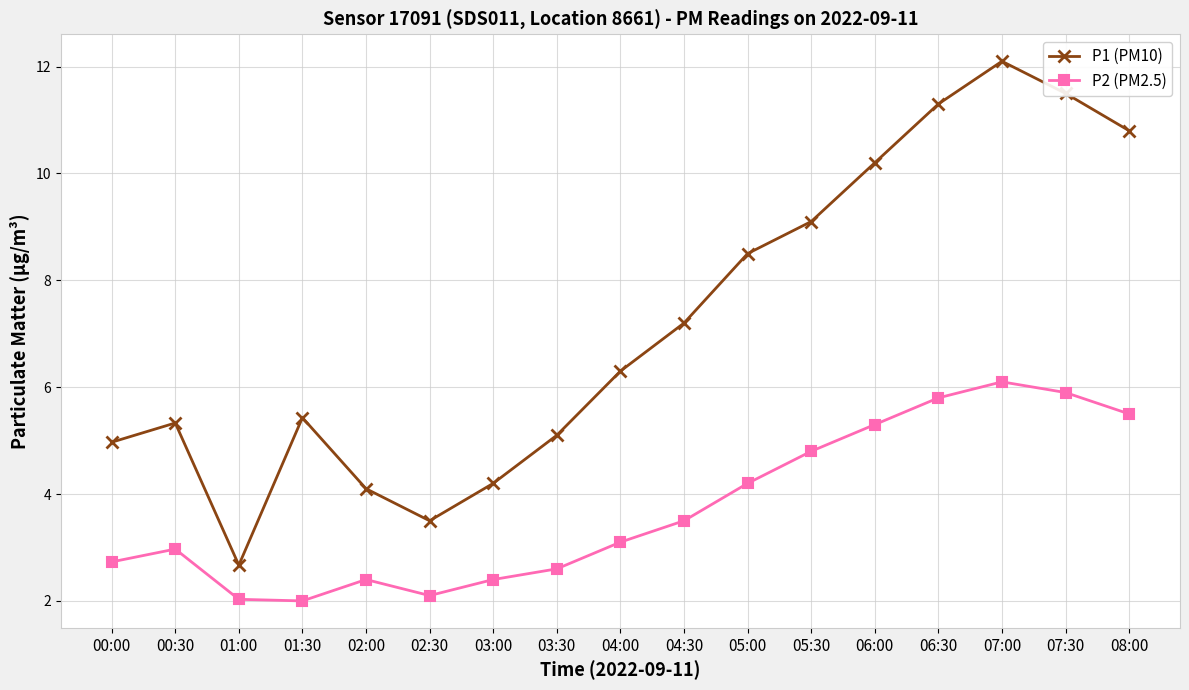

Is it true that P2 (PM2.5) equals 3.4 at 06:30?

False